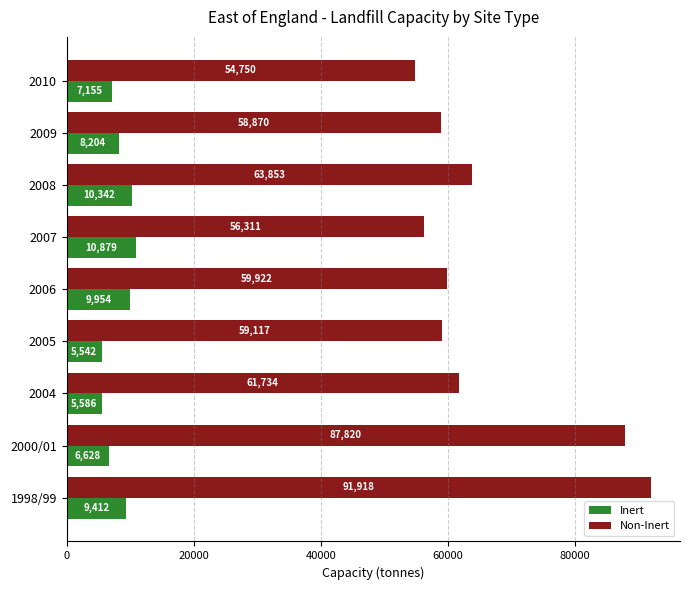

Where is Inert nearest to the value 8210?

2009